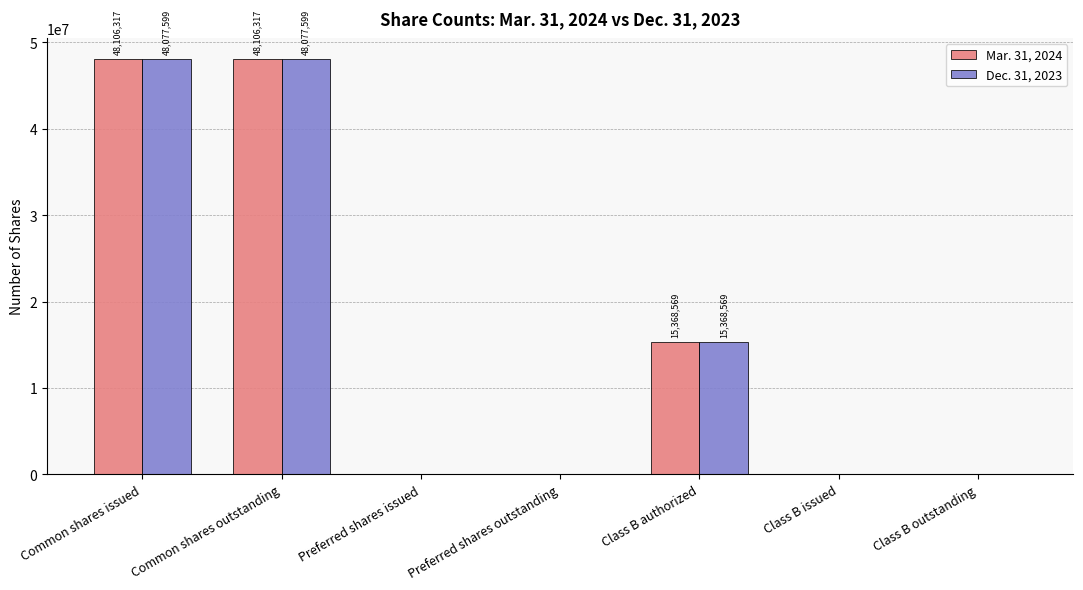

The Dec. 31, 2023 series shows 75438994 at Common shares outstanding. True or false?

False